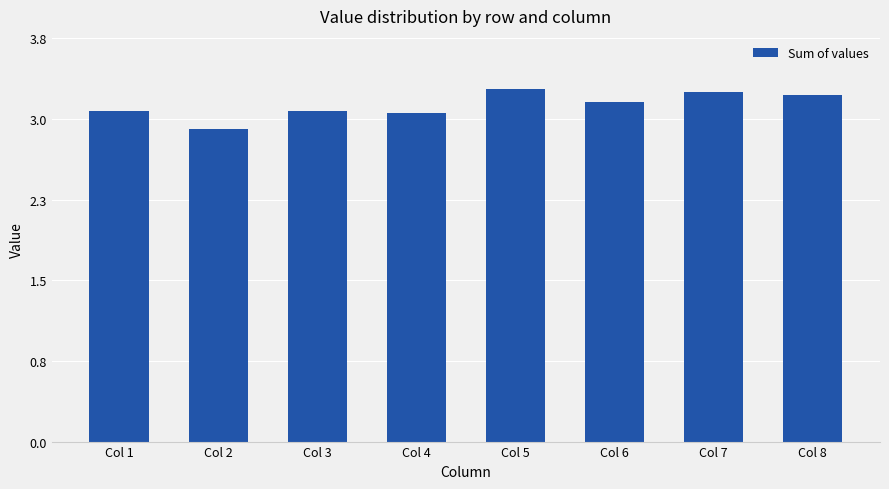

What is the average value?

3.2